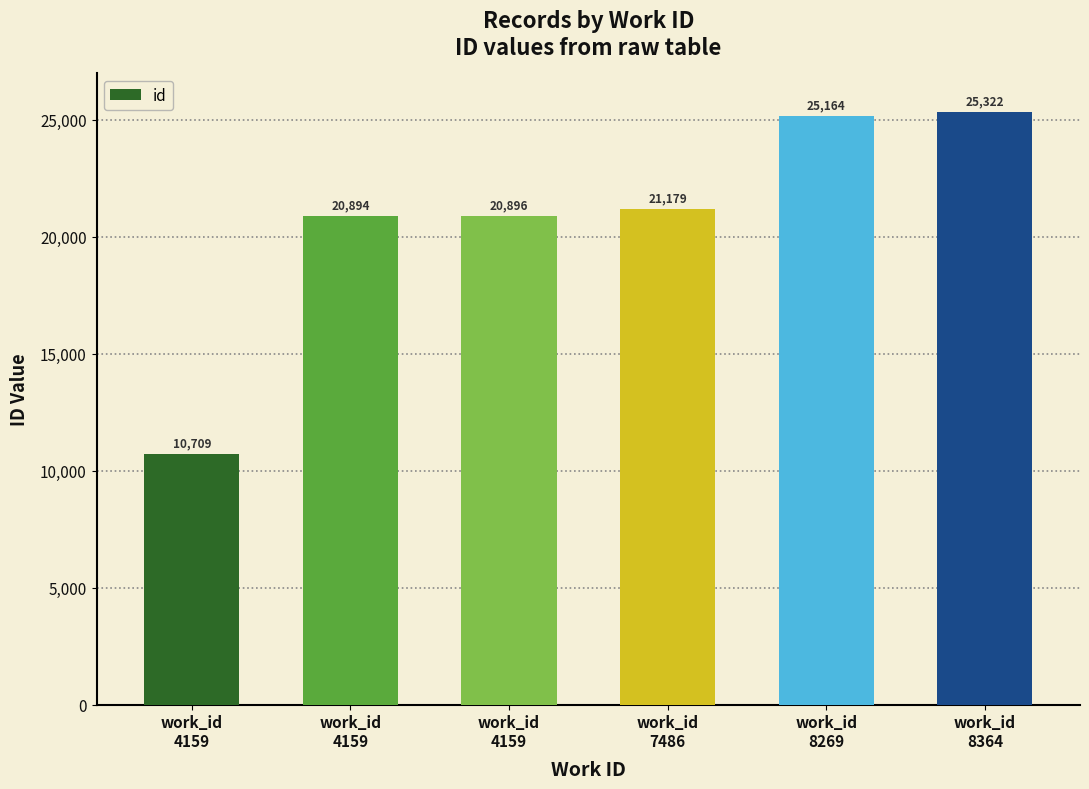

Which label corresponds to the smallest value in the chart?

work_id
4159